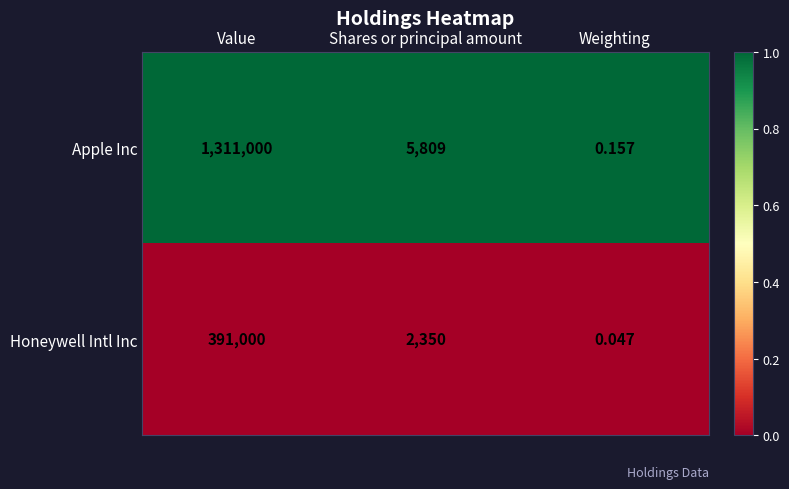

Rank the series at Shares or principal amount from lowest to highest value.

Honeywell Intl Inc, Apple Inc